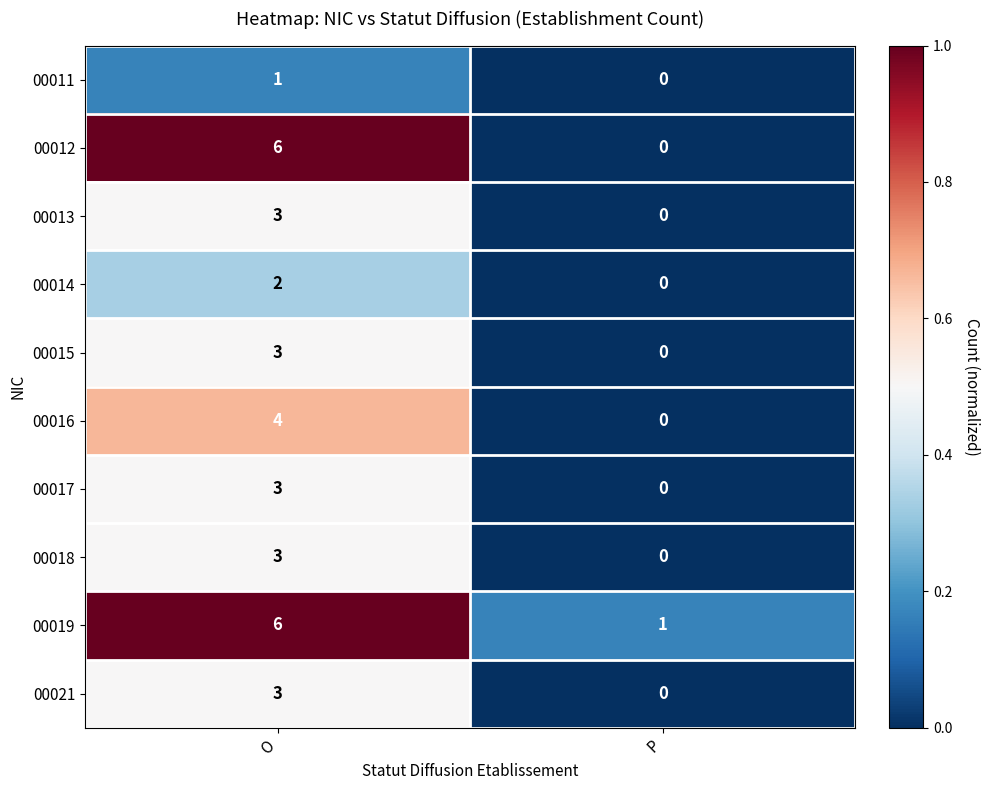

Reading left to right, what are all the values shown in this chart?

00011: O=1	P=0
00012: O=6	P=0
00013: O=3	P=0
00014: O=2	P=0
00015: O=3	P=0
00016: O=4	P=0
00017: O=3	P=0
00018: O=3	P=0
00019: O=6	P=1
00021: O=3	P=0